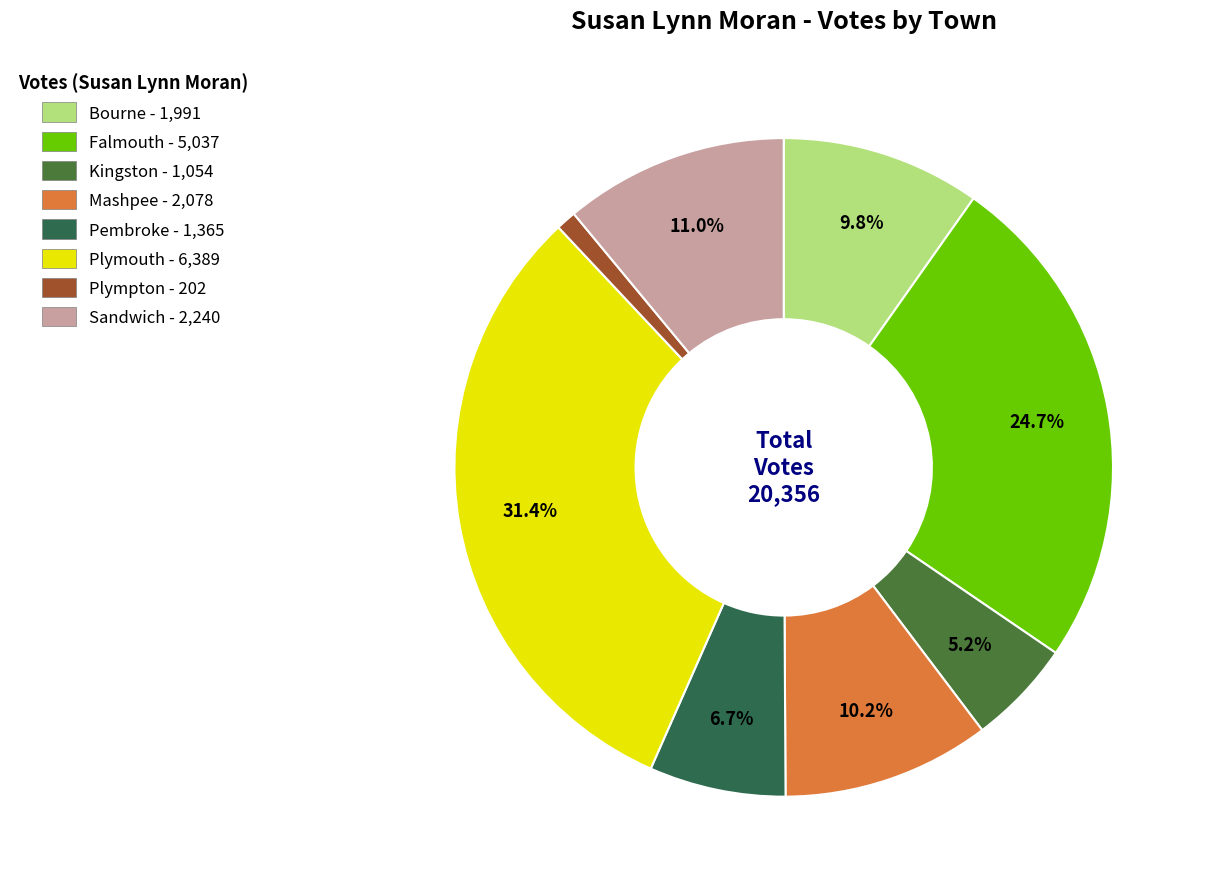

The Kingston slice represents 18% of the pie. True or false?

False